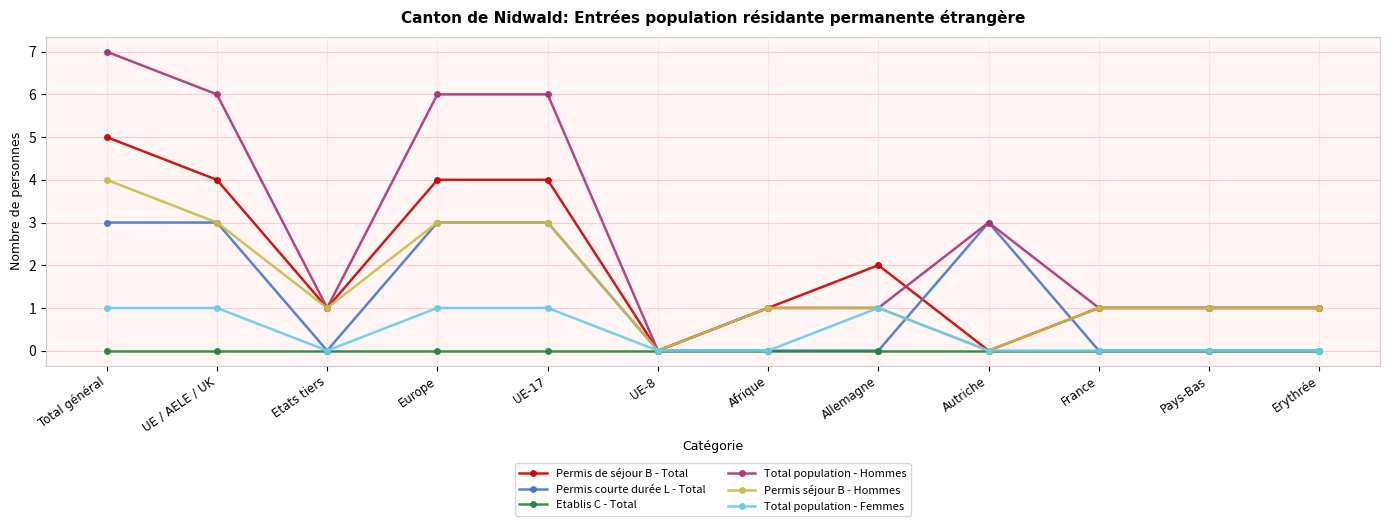

What is the total value across all series at Allemagne?

5